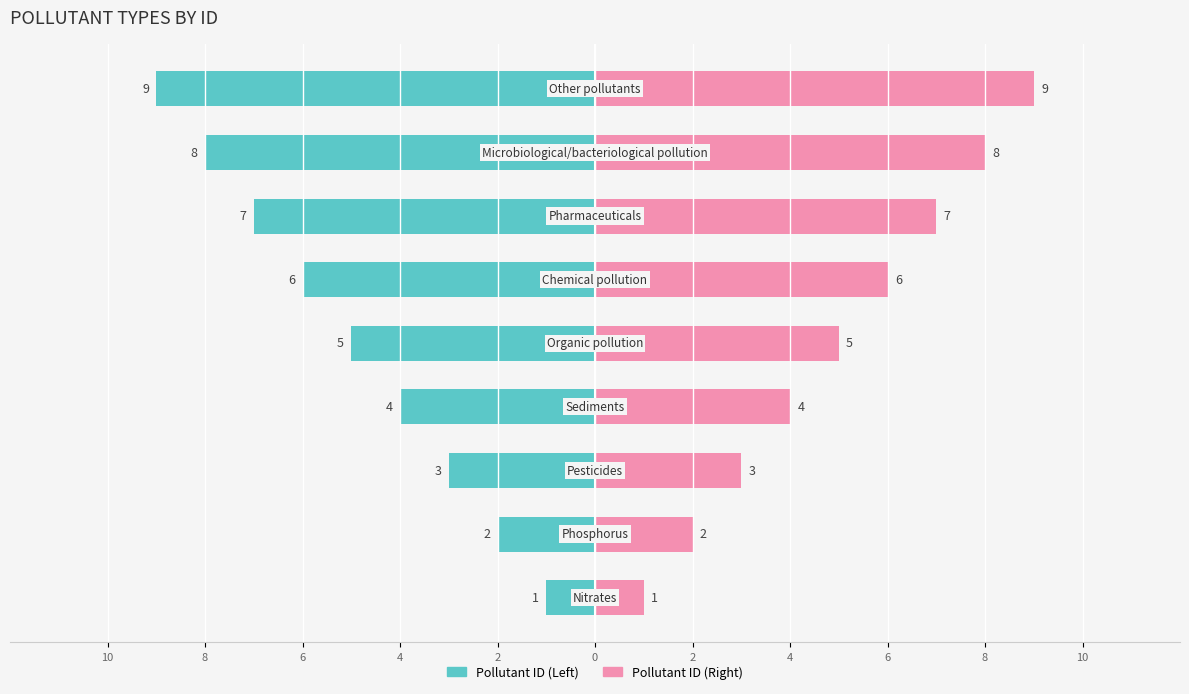

What is the sum of all Pollutant ID (Right) values?

45